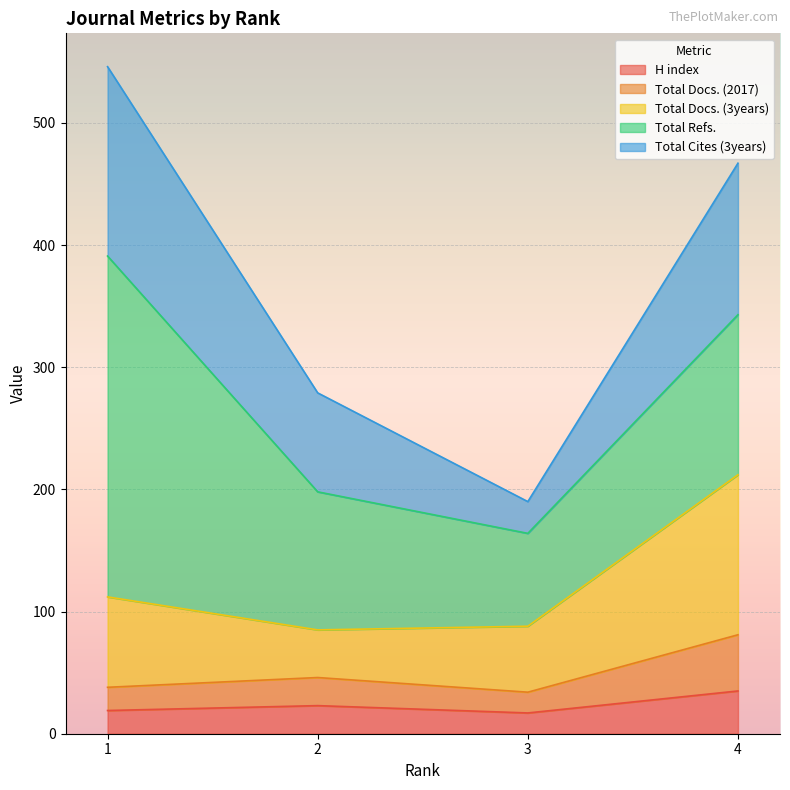

What is the maximum value for H index?

35